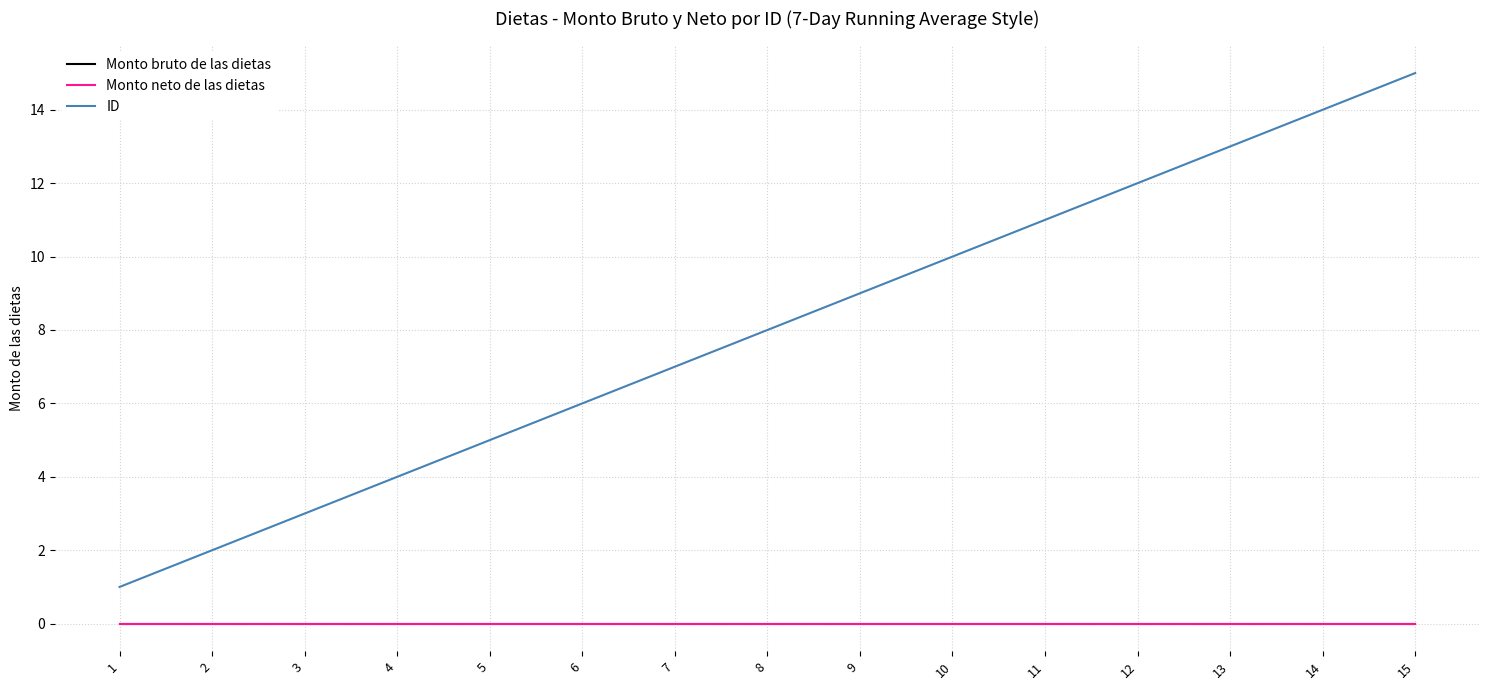

True or false: ID has a value of 2 at 2.

True